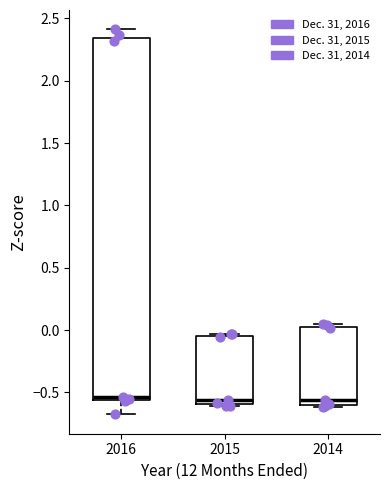

Reading left to right, transcribe this box plot: for each box, give where its median line is, the range the box spans, and where its two whiskers end, as read against the y-axis. The values are not printed on the chart, so give them approximately, as read against the axis.

2016: median -0.55 (just above the box's lower edge), box -0.55 to 2.35, whiskers -0.70 to 2.40
2015: median -0.55, box -0.60 to -0.05, whiskers -0.60 to -0.05
2014: median -0.55, box -0.60 to 0.05, whiskers -0.60 to 0.05 (just above the box's upper edge)